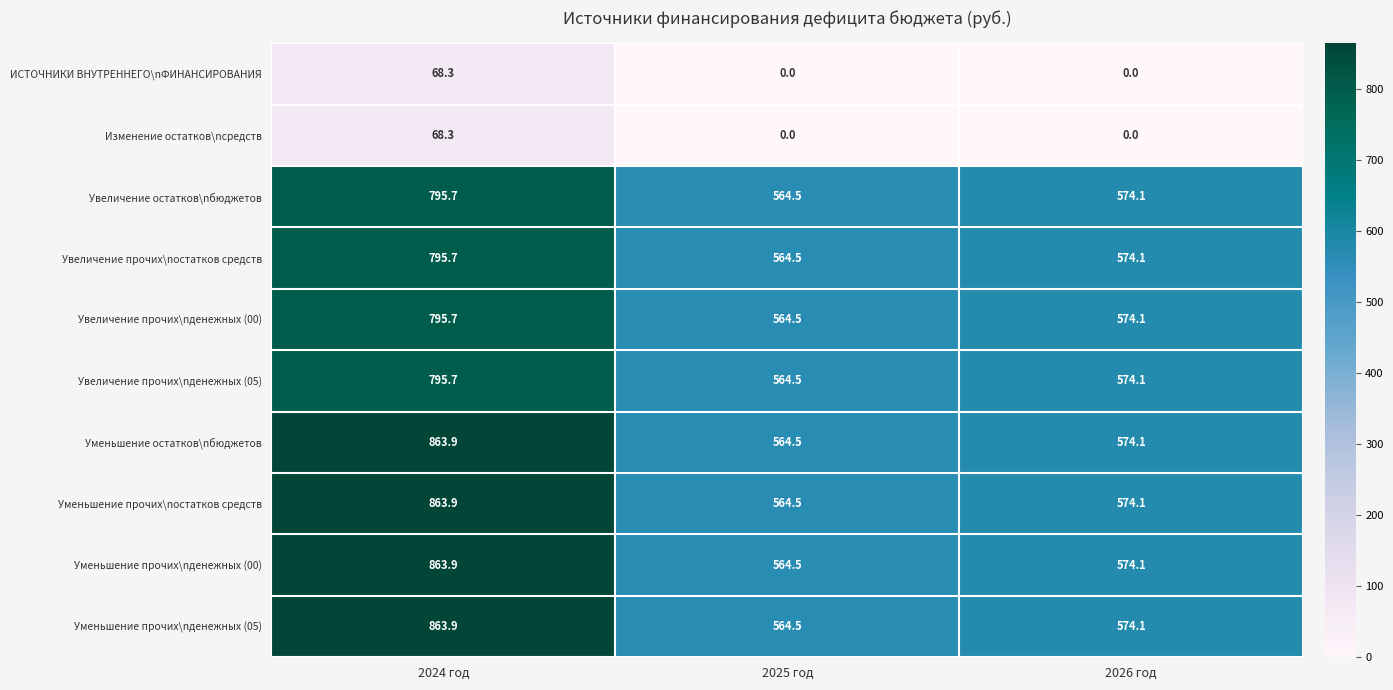

What is the difference between the highest and lowest values at 2025 год?

564.5